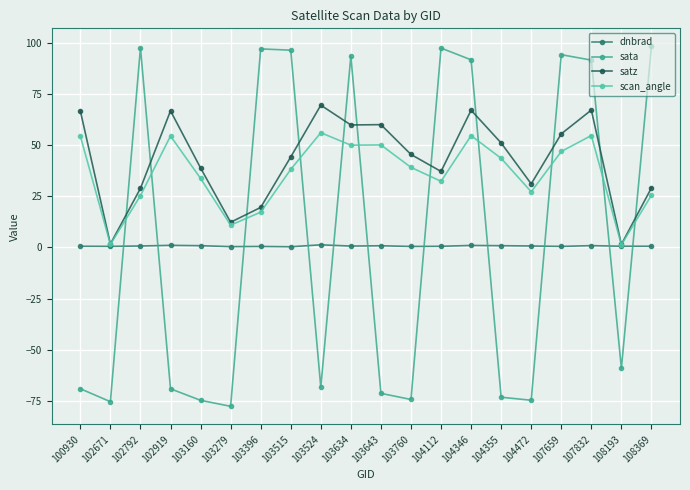

What is the value of the scan_angle point at the 19th from the left?

1.3